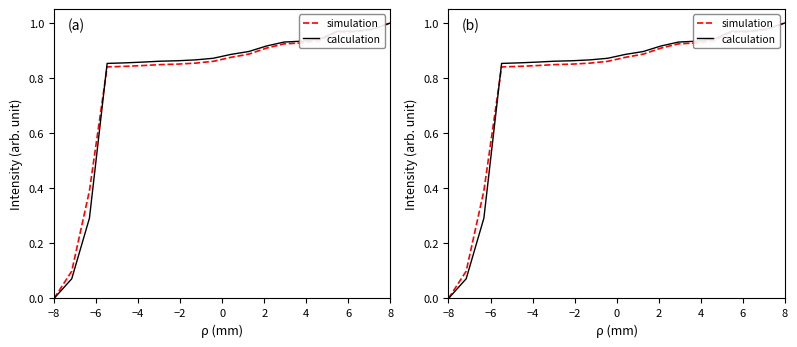

What are all the series names shown in the legend?

simulation, calculation